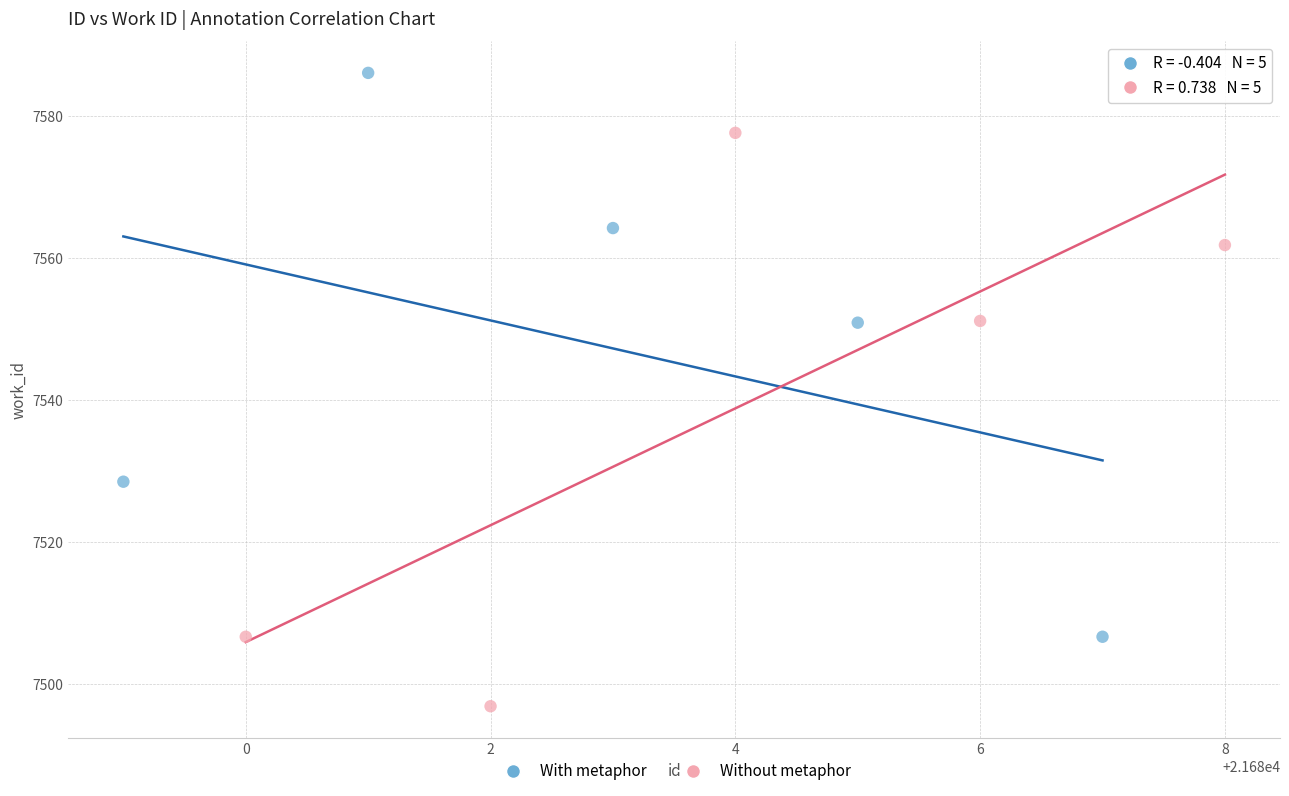

Which series reaches the maximum Y coordinate?

With metaphor